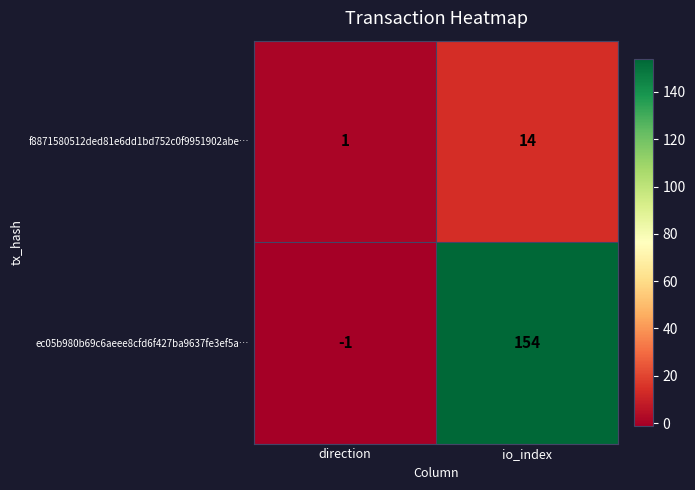

What is the difference between the f8871580512ded81e6dd1bd752c0f9951902abe… values at direction and io_index?

13